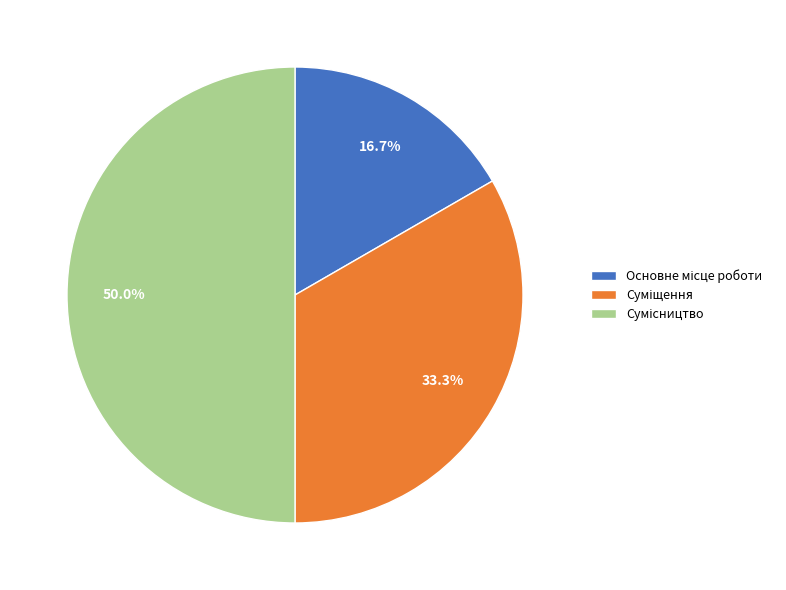

What is the change in value from Основне місце роботи to Сумісництво?

+2